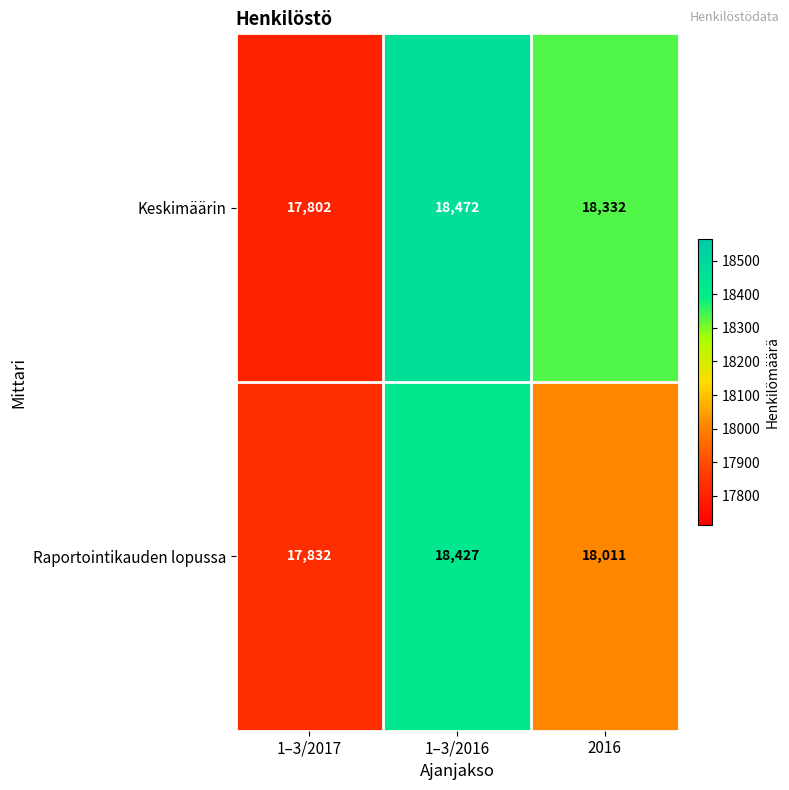

What is the total value across all series at 1–3/2016?

36899